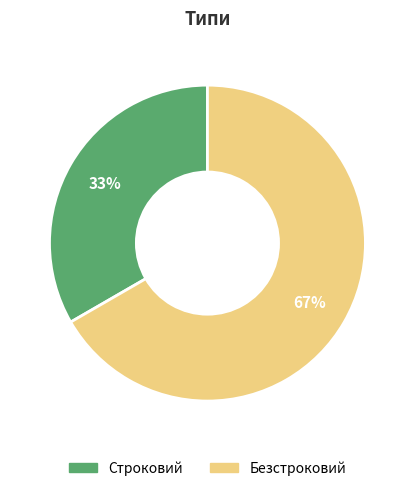

To the nearest percent, what is the average slice percentage?

50%